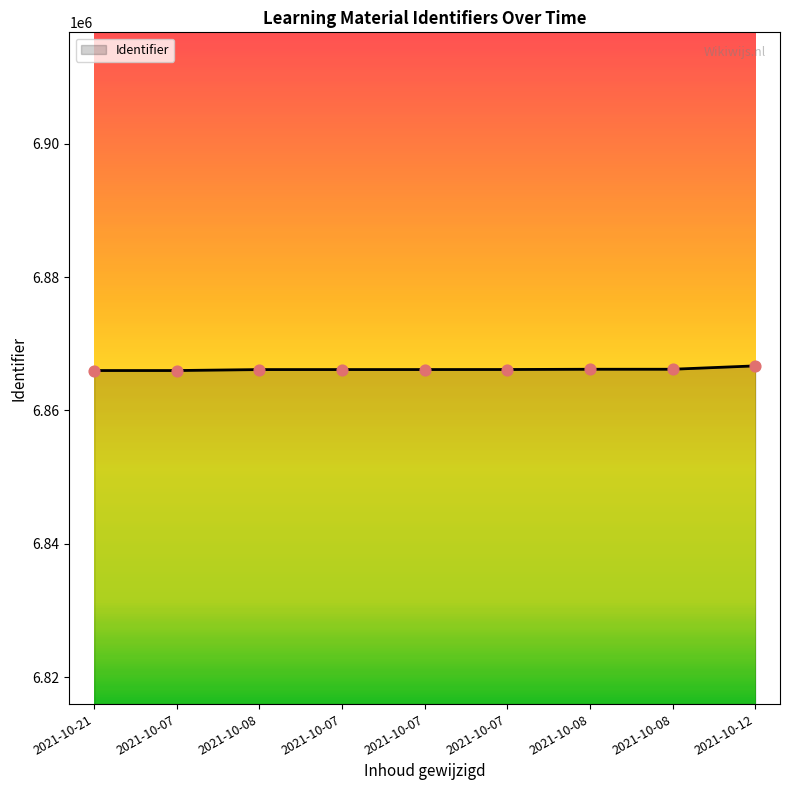

Approximately how many times larger is the value at 2021-10-12 compared to 2021-10-07?

1.0